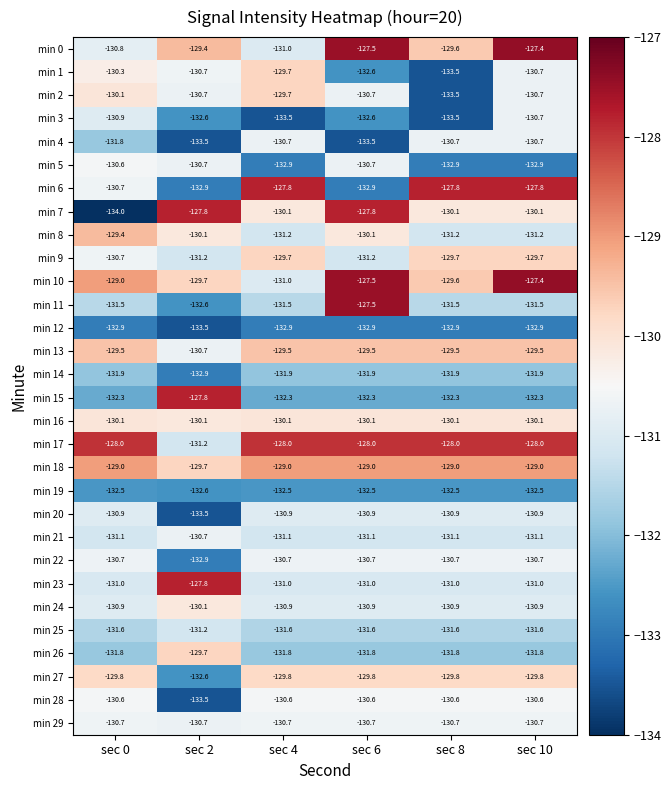

True or false: min 5 has a value of -130.7 at sec 2.

True